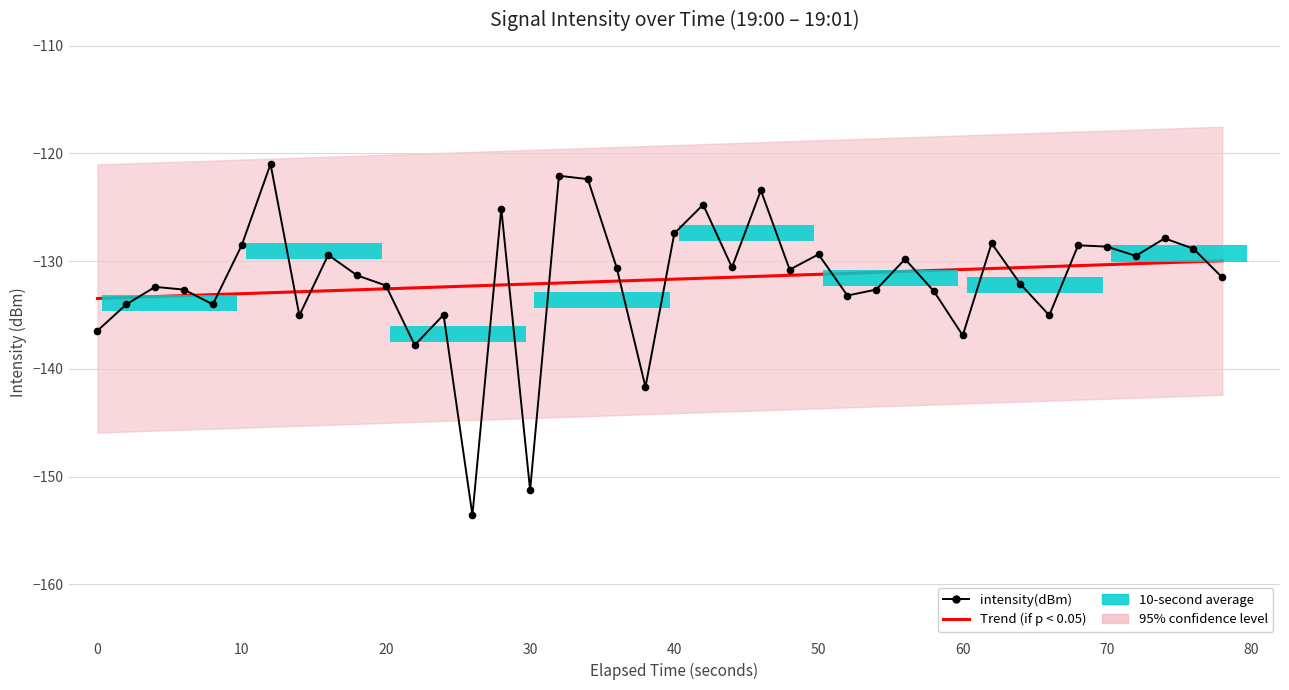

What is the difference between the maximum and second lowest values in the intensity(dBm) series?

30.3